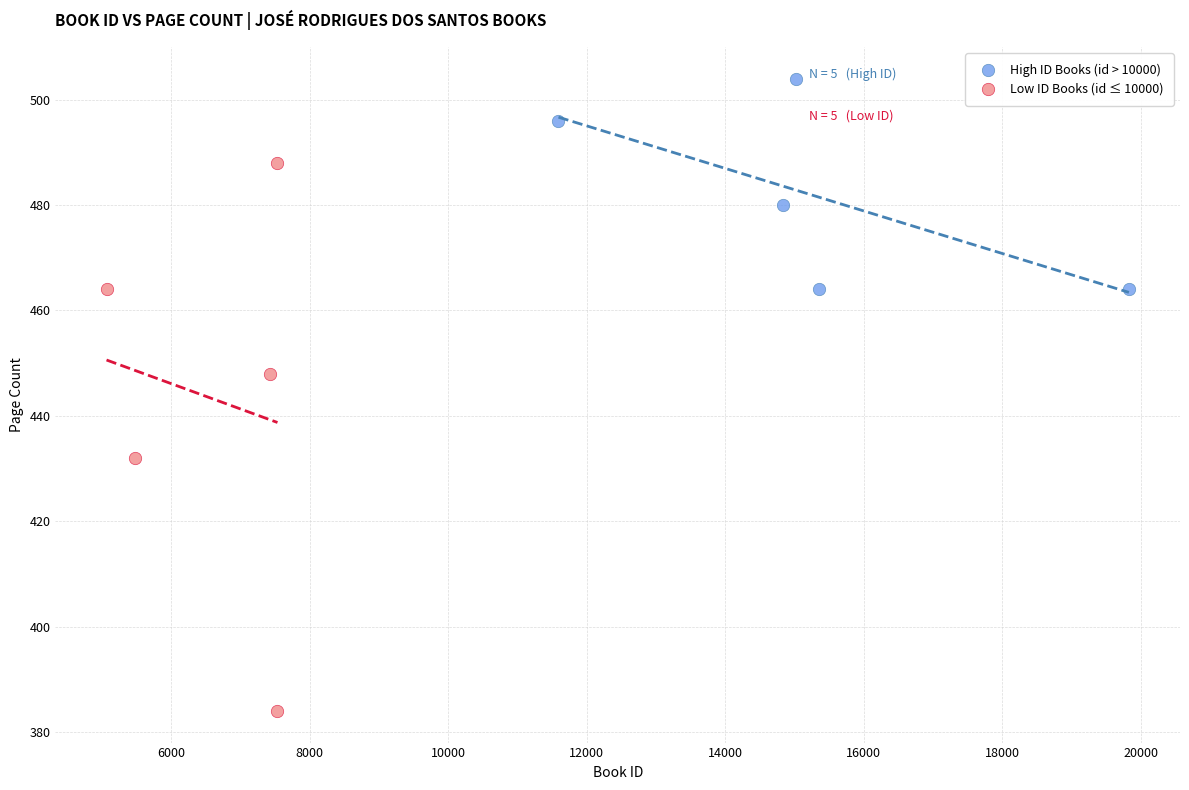

Which series contains the lowest Y value?

Low ID Books (id ≤ 10000)